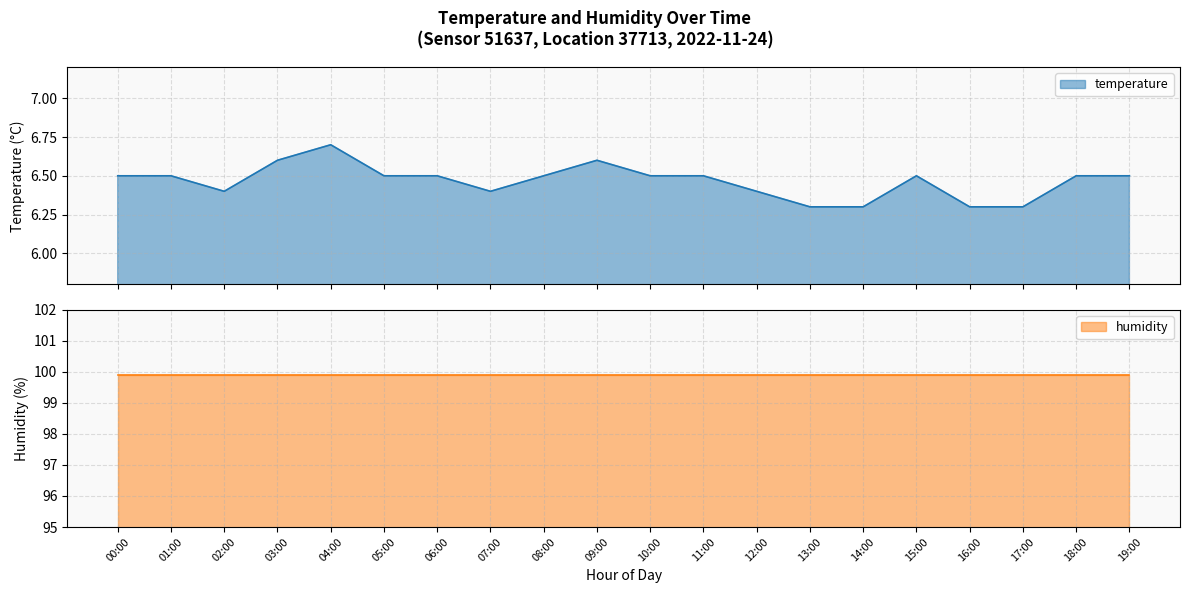

How many interior local peaks (higher than both neighbors) does the data have?

3